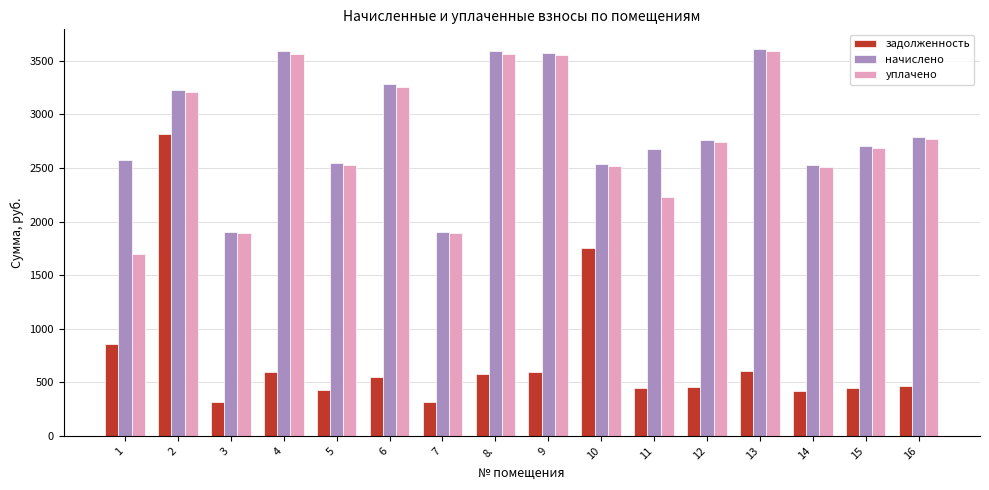

What is the minimum value for задолженность?

317.0